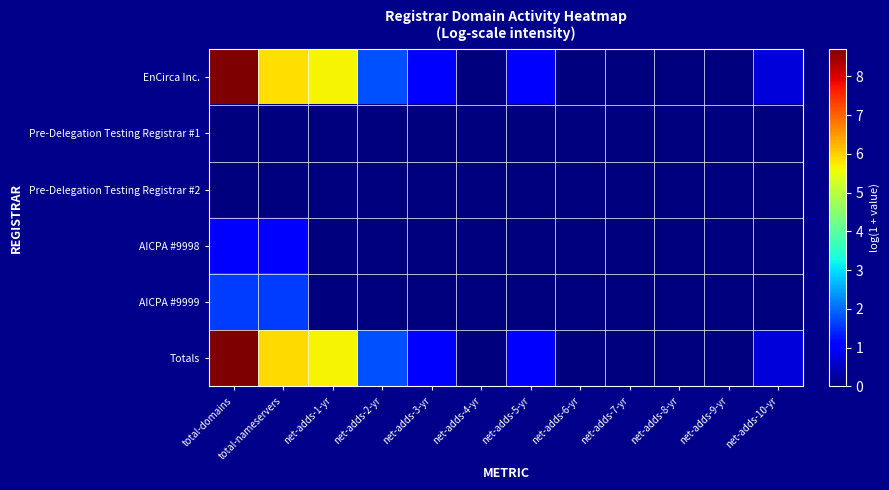

Which series has the widest spread of values?

Totals